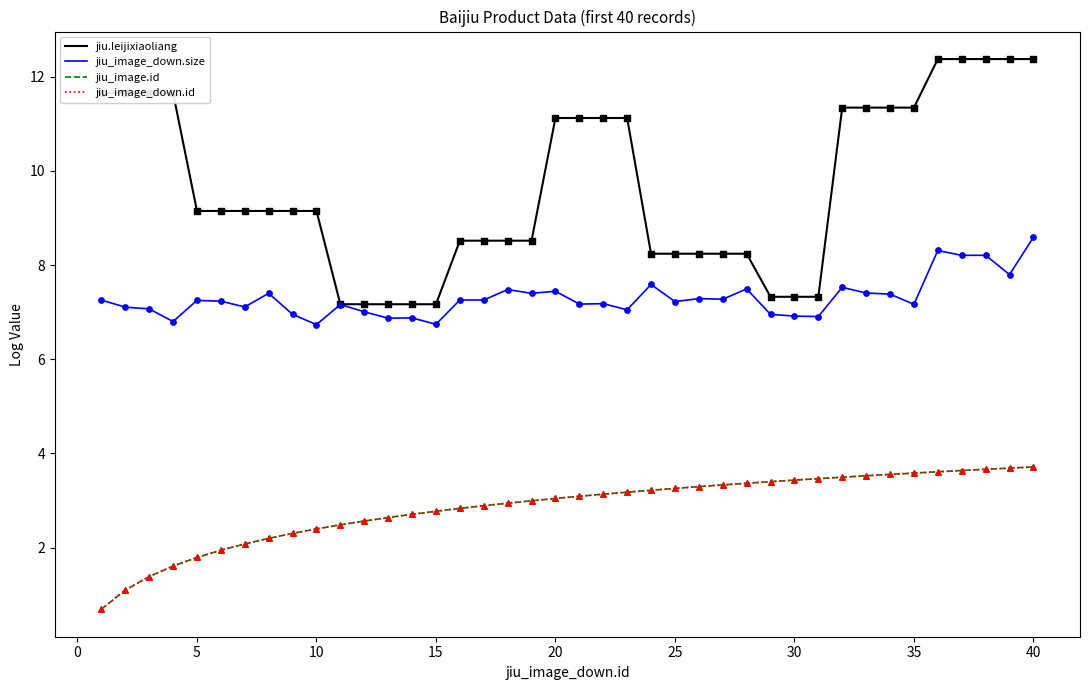

Which series has the largest total across all categories?

jiu.leijixiaoliang